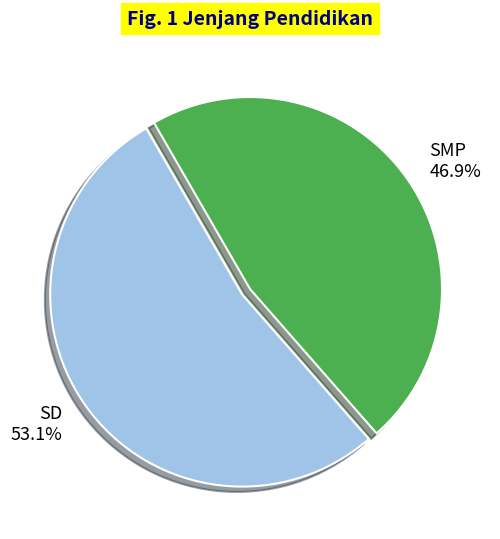

Does SMP represent more than half of the total?

No